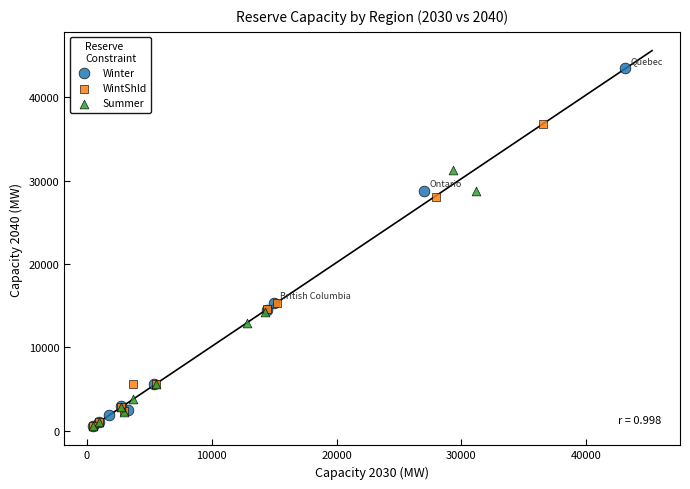

Which series reaches the maximum Y coordinate?

Winter